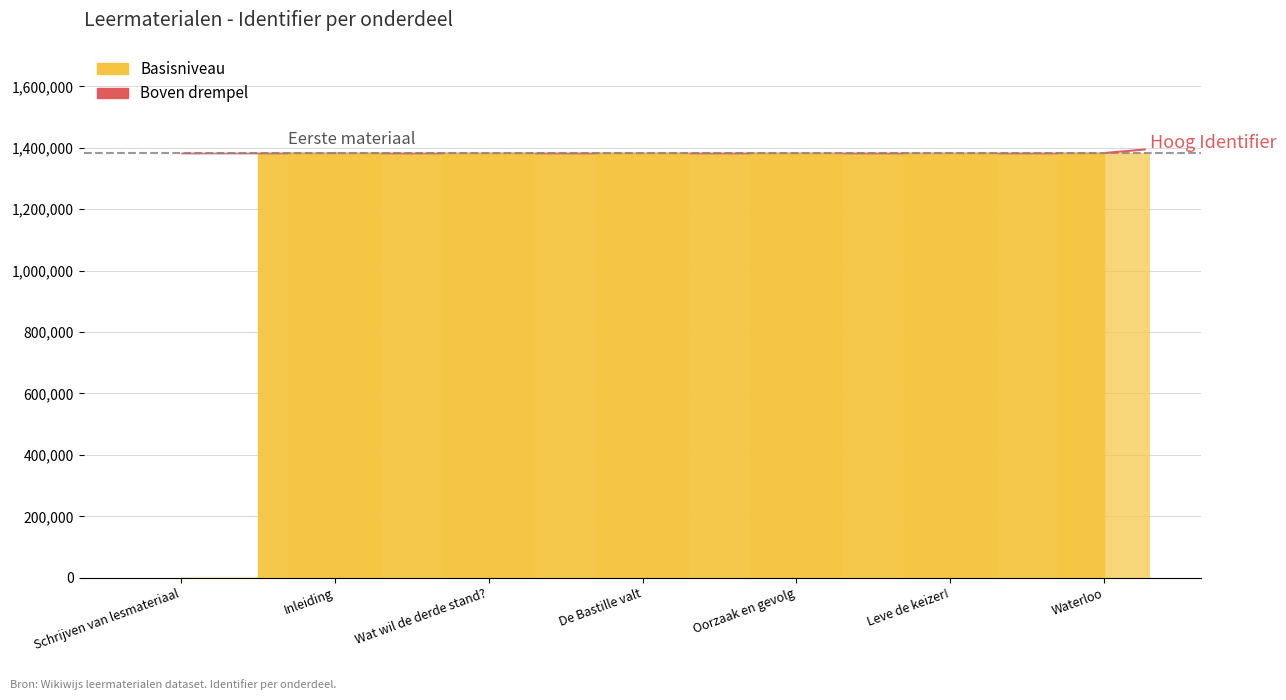

True or false: the data shows 1382800 at De Bastille valt.

True